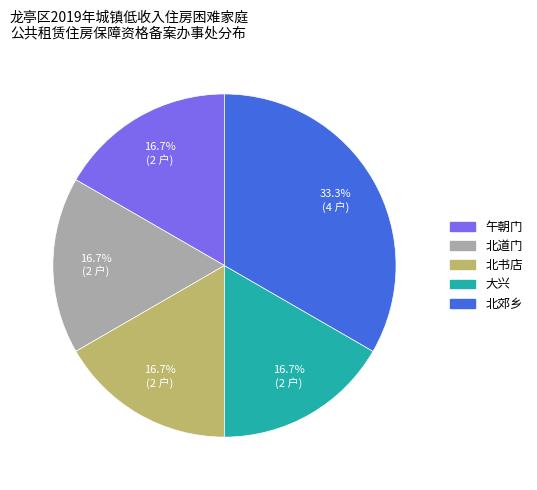

The 北郊乡 slice represents 33% of the pie. True or false?

True